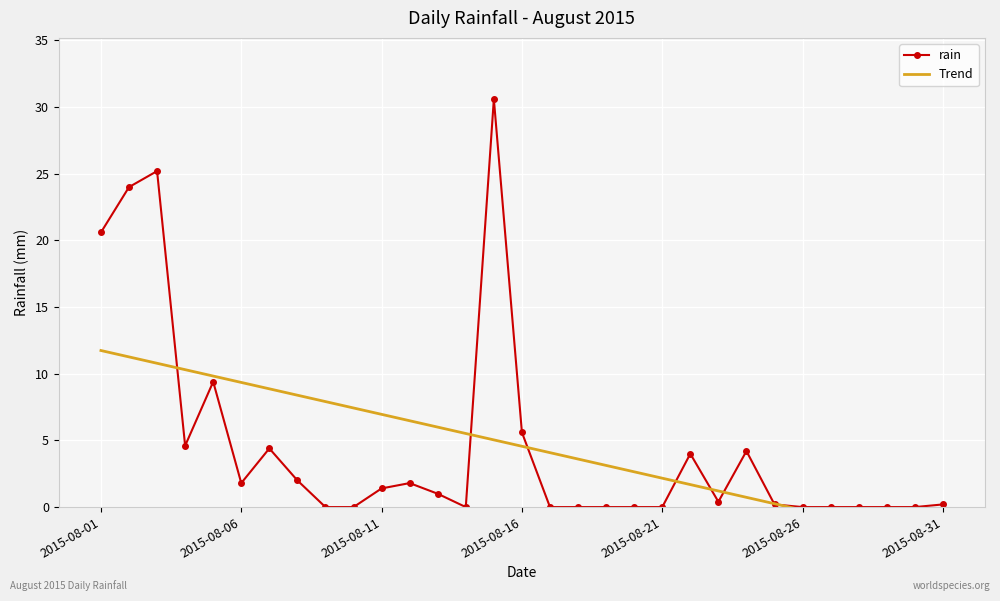

What is the maximum value for rain?

30.6